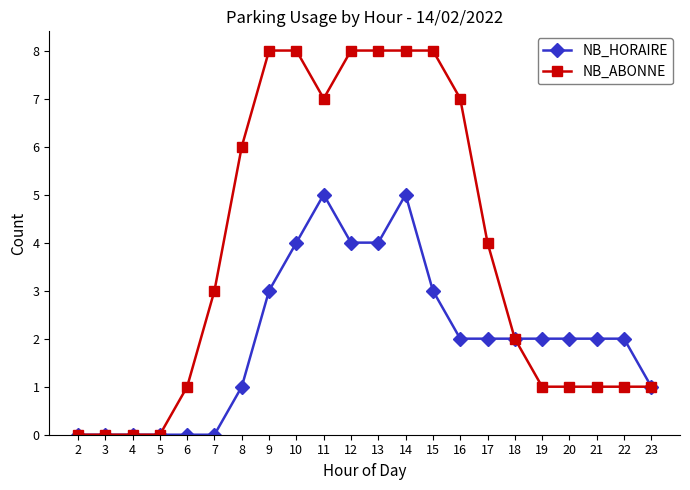

Does the chart have visible grid lines?

No